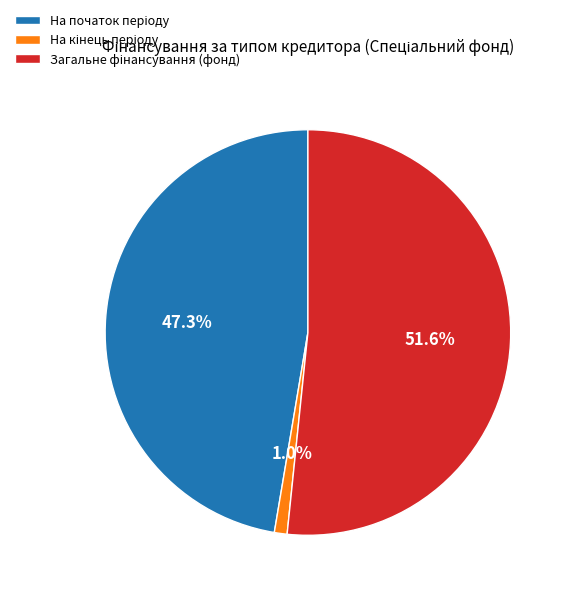

Is there a majority slice in this chart?

Yes